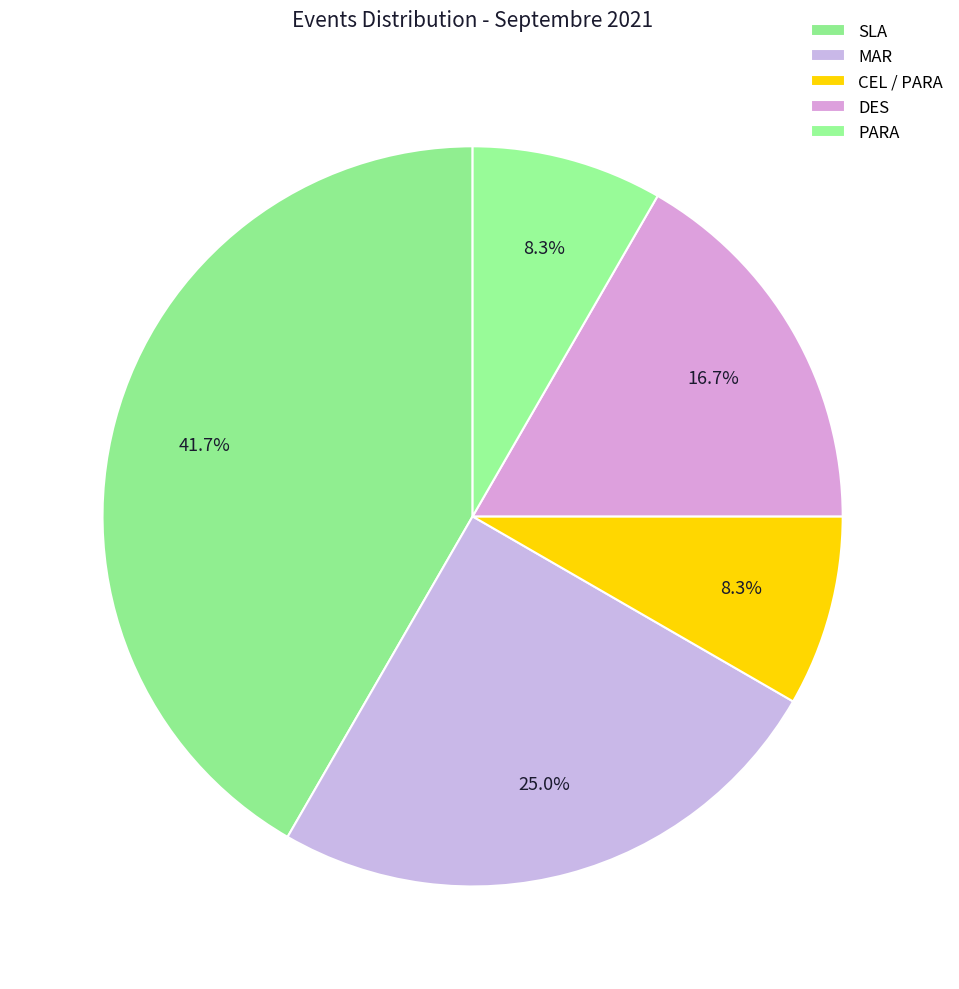

What is the change in value from SLA to CEL / PARA?

-4